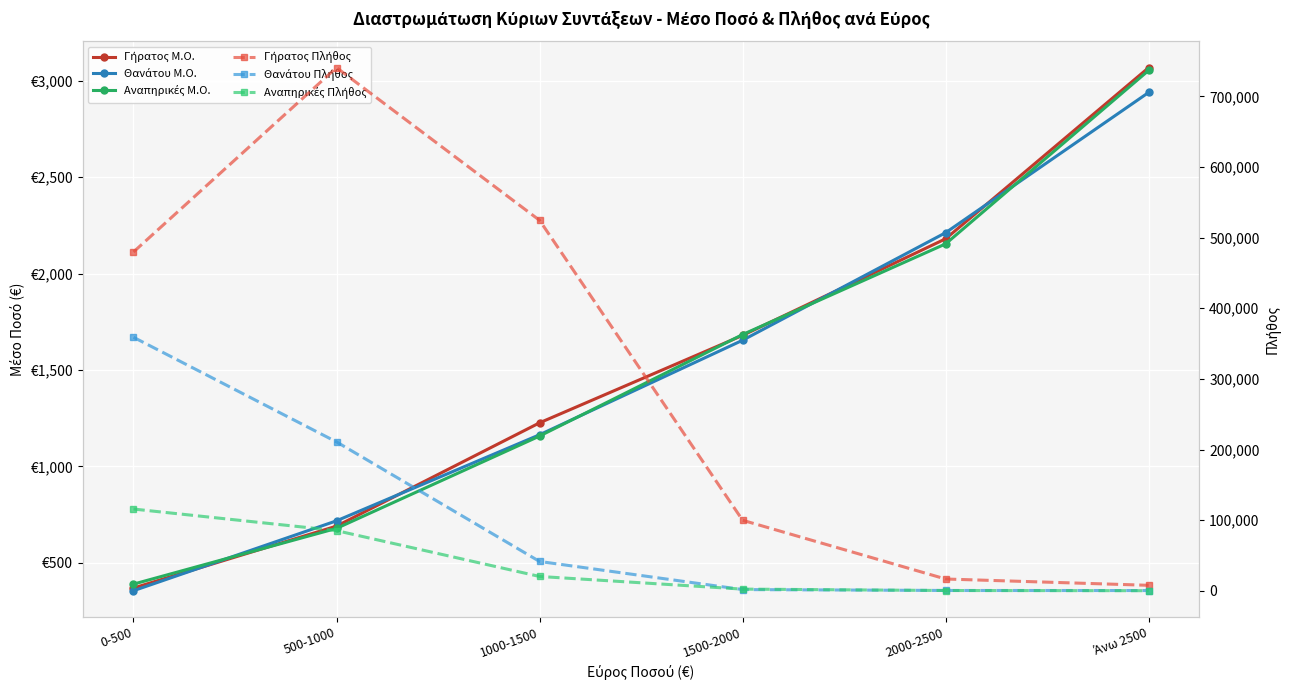

What is the label of the 1st point from the left?

0-500